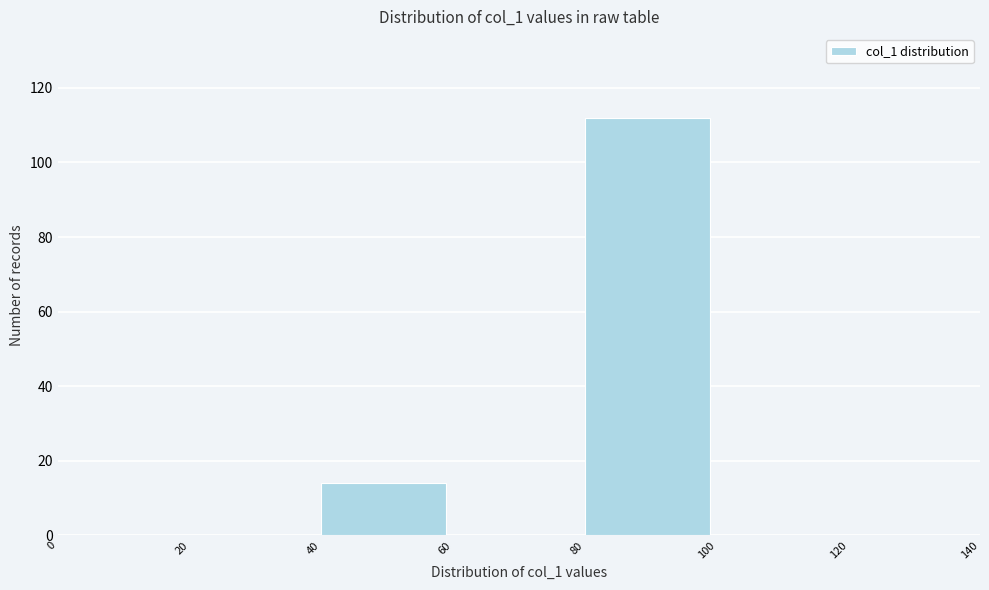

Reading left to right, list every bar in this chart as the range it spans on the x-axis followed by its height. The values are not printed on the chart, so give them approximately, as read against the axis.

0 to 20: 0
20 to 40: 0
40 to 60: 14
60 to 80: 0
80 to 100: 112
100 to 120: 0
120 to 140: 0